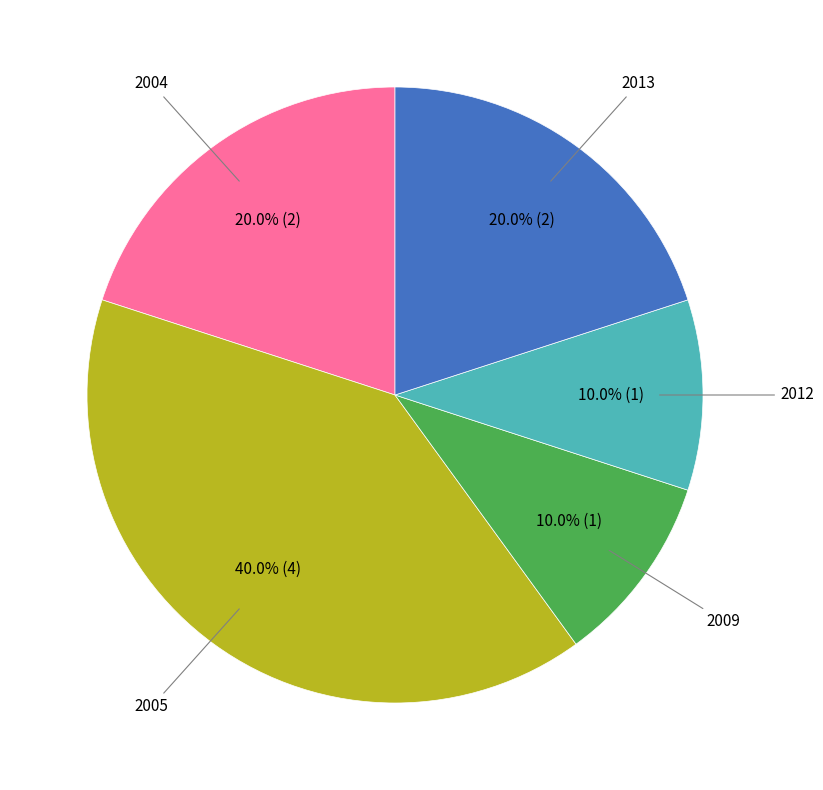

How many segments does this pie chart have?

5